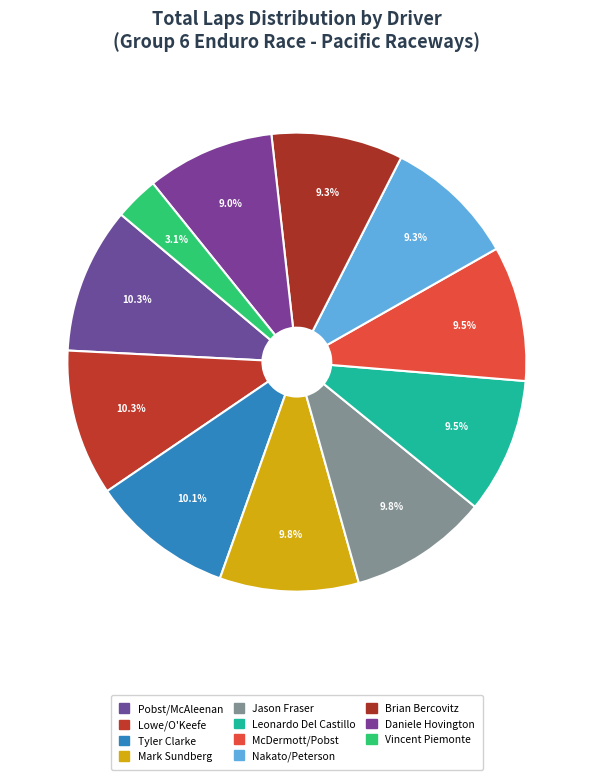

Is it true that Daniele Hovington is 9% of the pie?

True